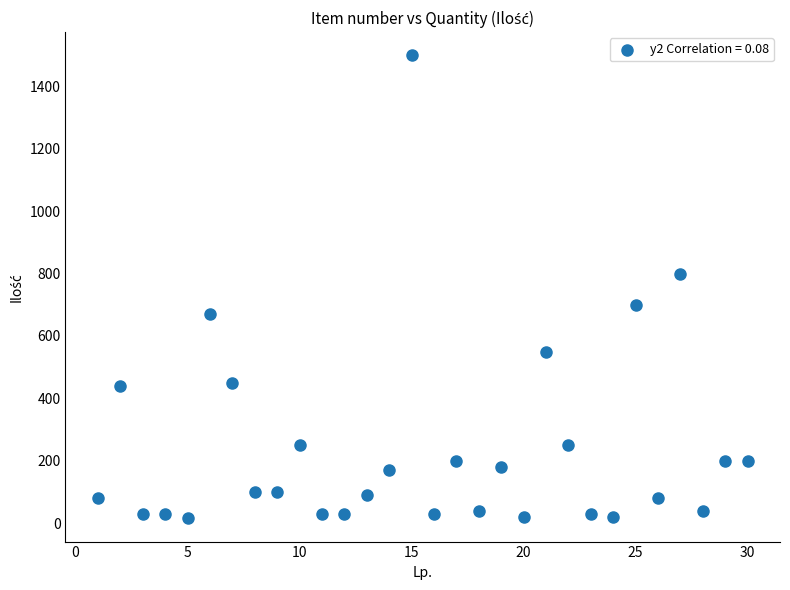

What is the range of Y values (max minus min)?

1485